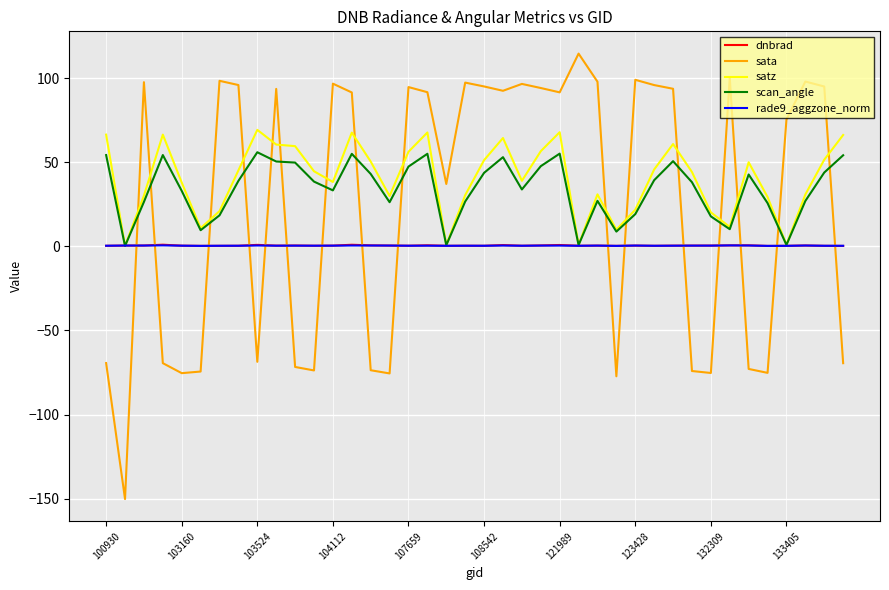

After their last crossing, which series has the higher values: dnbrad or satz?

satz